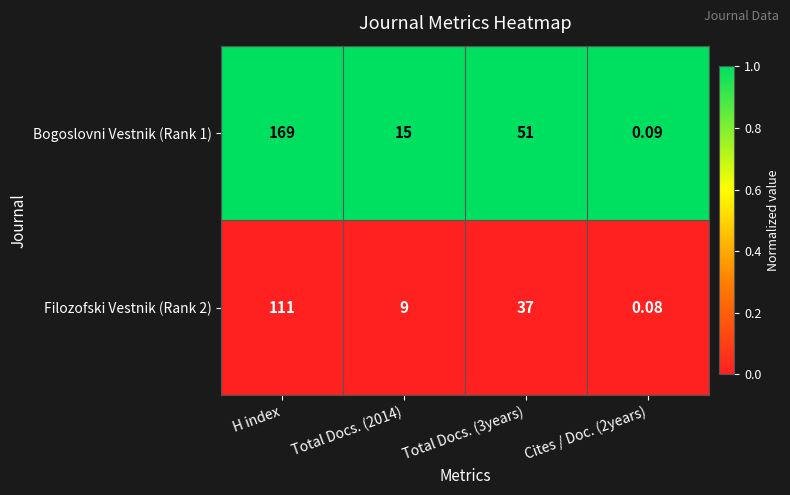

At which label does Bogoslovni Vestnik (Rank 1) first exceed 51?

H index